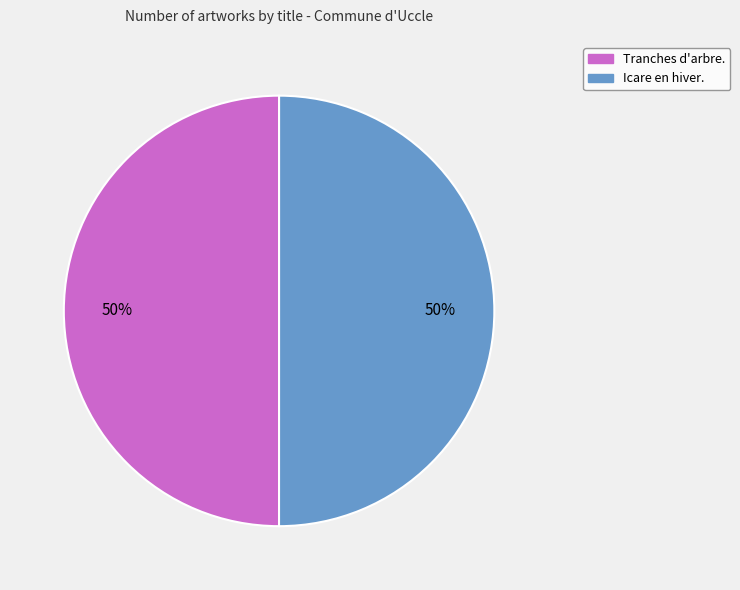

What percentage is the Tranches d'arbre. slice, to the nearest percent?

50%